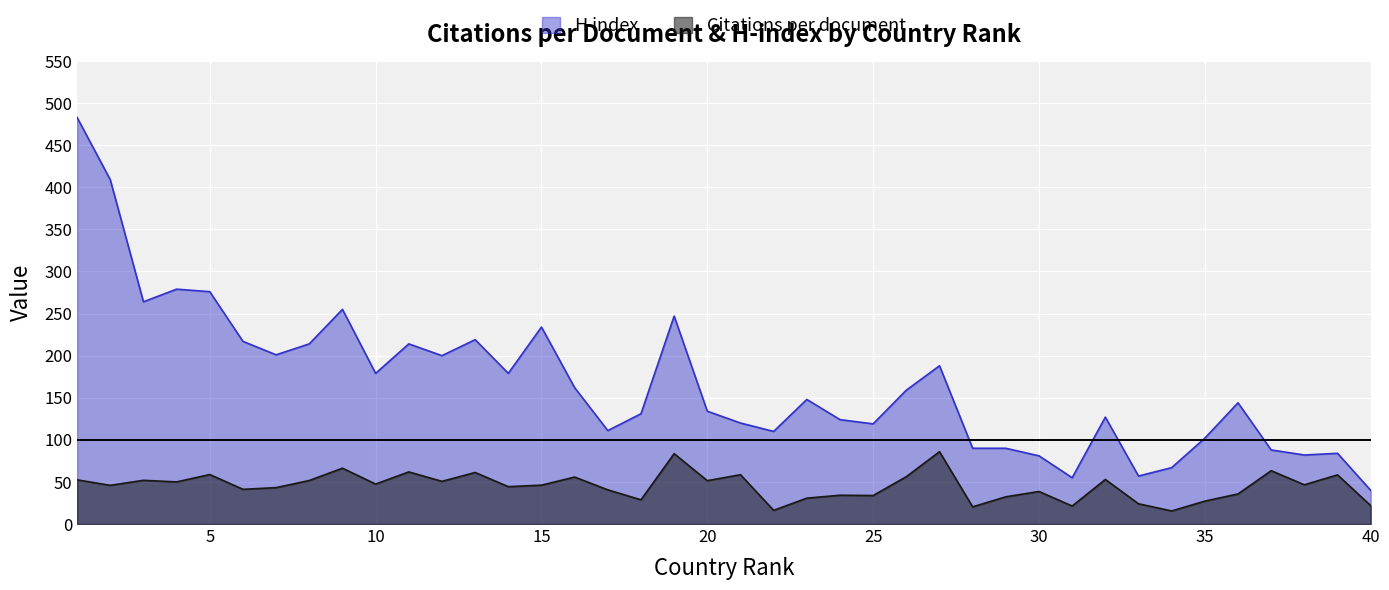

At which label does Citations per document first exceed 46?

1